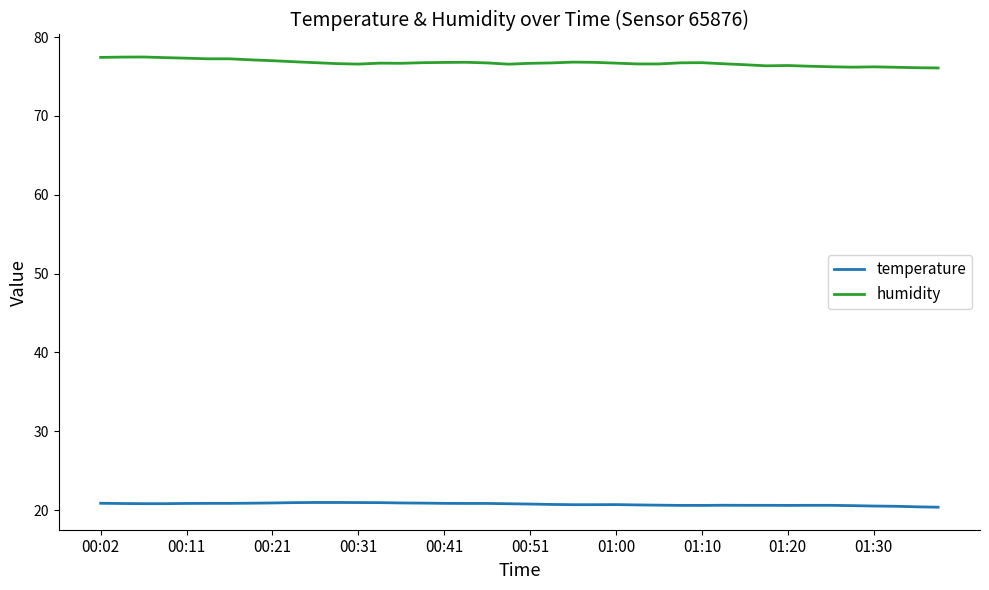

What is the greatest value displayed?

77.5